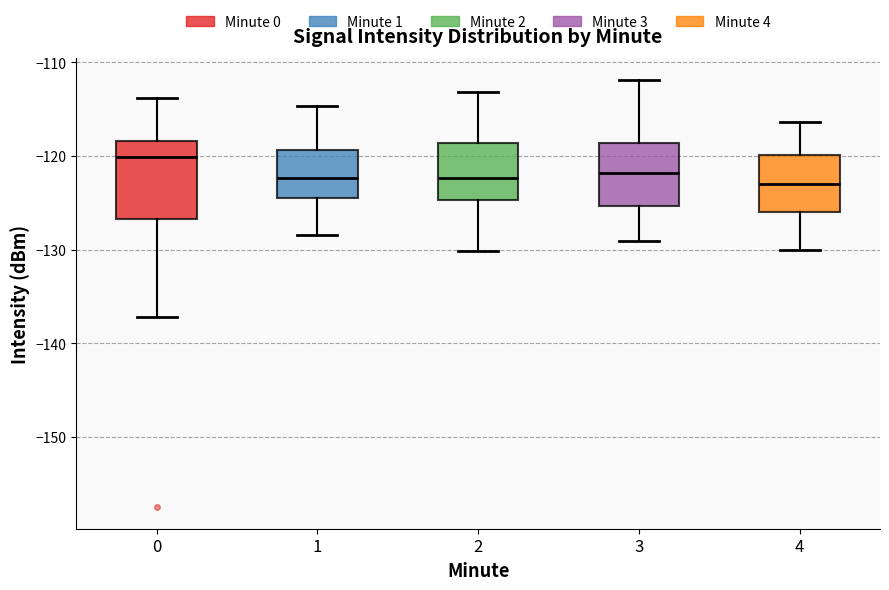

Reading left to right, transcribe this box plot: for each box, give where its median line is, the range the box spans, and where its two whiskers end, as read against the y-axis. The values are not printed on the chart, so give them approximately, as read against the axis.

0: median -120, box -127 to -118, whiskers -137 to -114
1: median -122, box -125 to -119, whiskers -128 to -115
2: median -122, box -125 to -119, whiskers -130 to -113
3: median -122, box -125 to -119, whiskers -129 to -112
4: median -123, box -126 to -120, whiskers -130 to -116